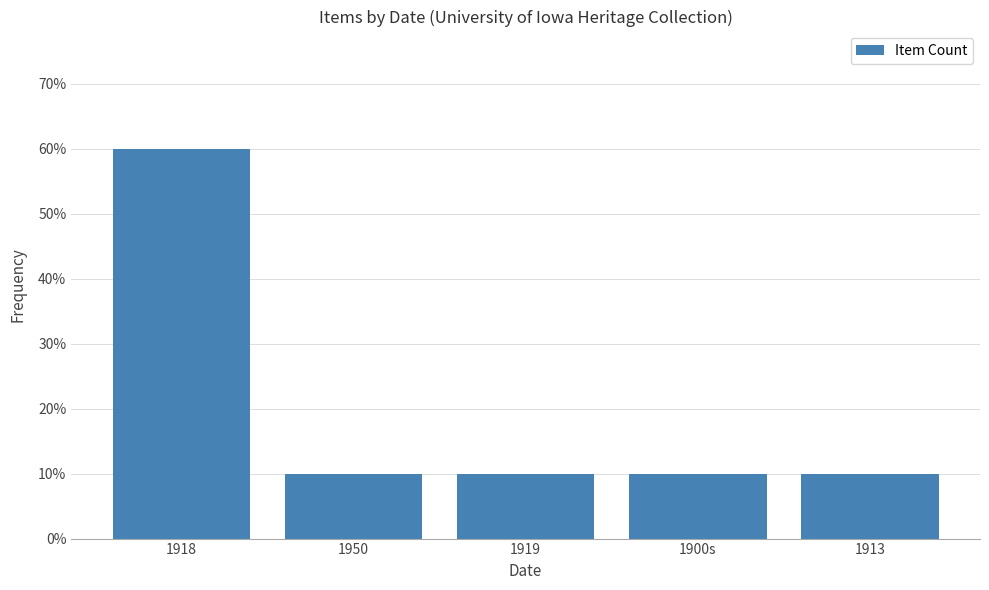

The value at 1900s is 0.2. True or false?

False